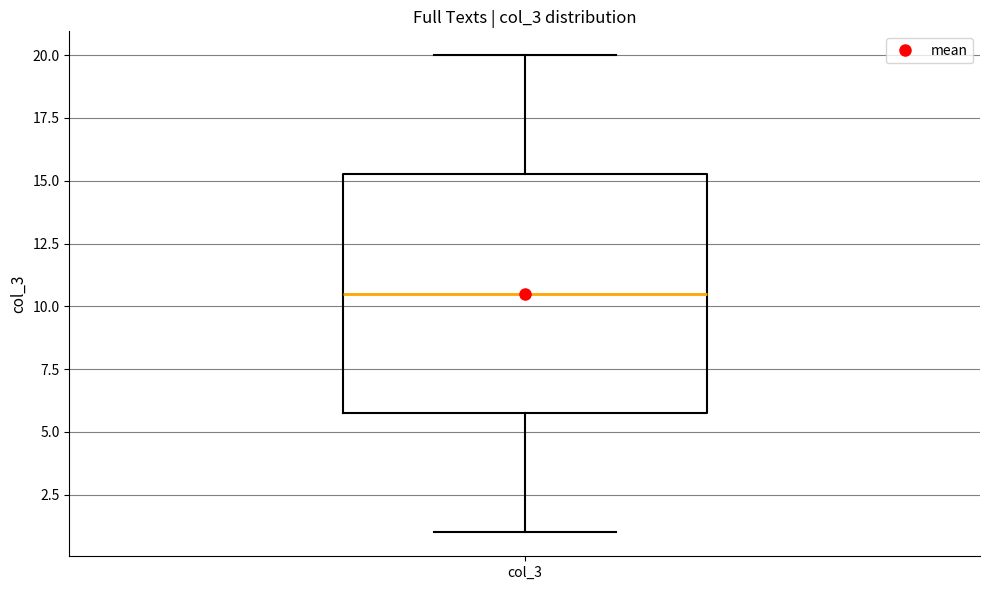

Read this box plot against the y-axis: the position of the median line, the range covered by the box, and the ends of both whiskers. The values are not printed on the chart, so give them approximately, as read against the axis.

median 10.5, box 6.0 to 15.5, whiskers 1.0 to 20.0